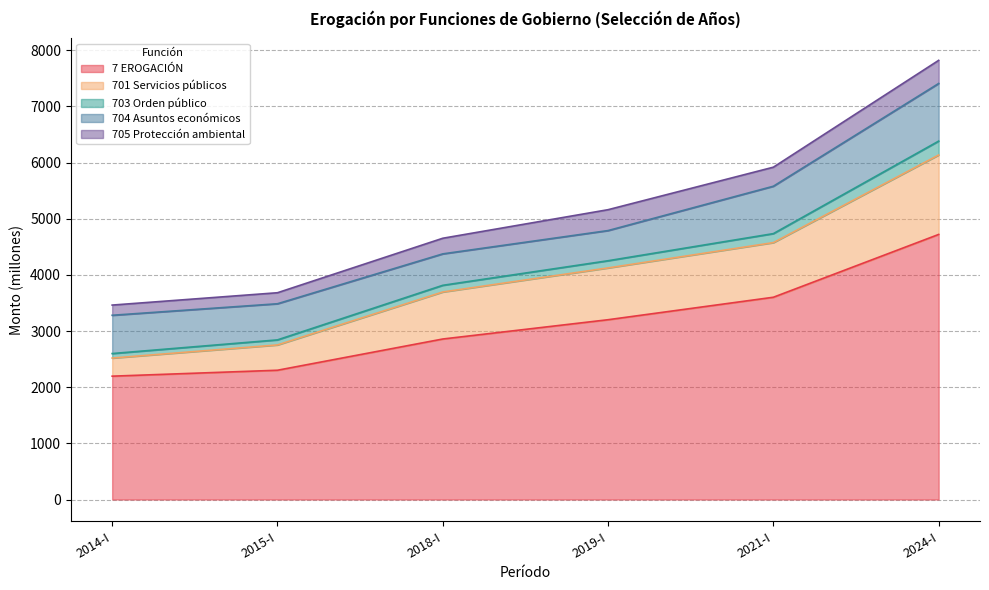

True or false: 7 EROGACIÓN has more than 2 points higher than both neighbors.

False